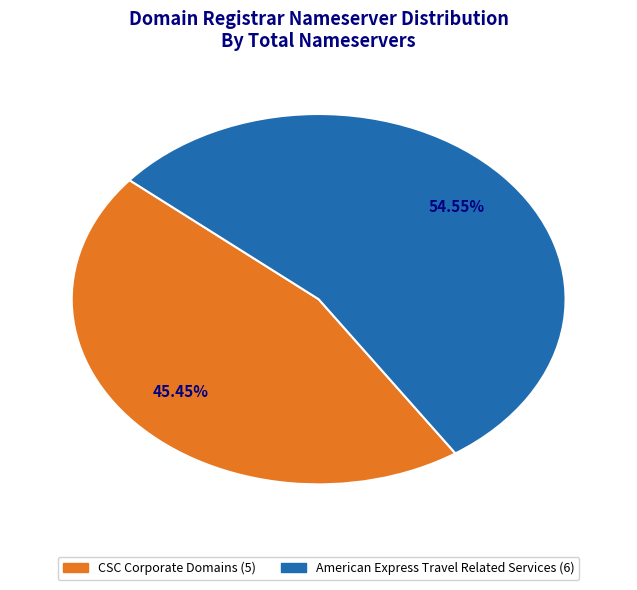

Does any single category account for the majority?

Yes